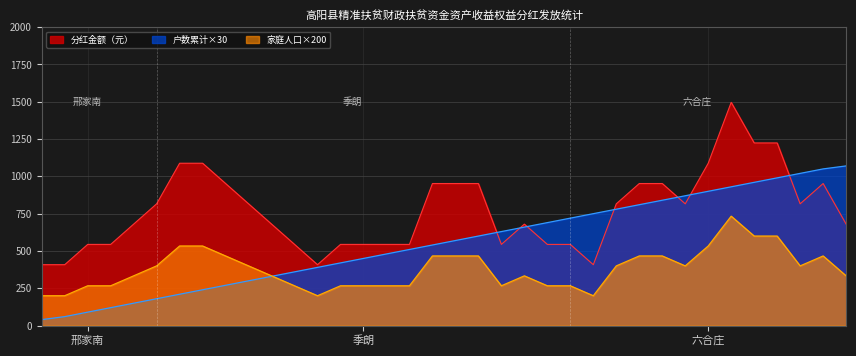

Is the value of 分红金额 at 24 greater than the value of 户数累计 at 23?

Yes